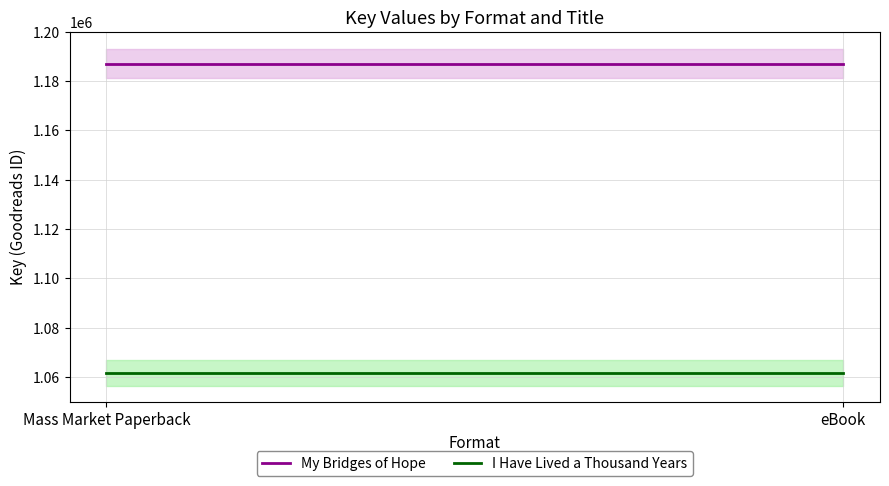

Reading left to right, transcribe all the data shown in this chart.

My Bridges of Hope: Mass Market Paperback=1187061	eBook=1187061
I Have Lived a Thousand Years: Mass Market Paperback=1061686	eBook=1061686